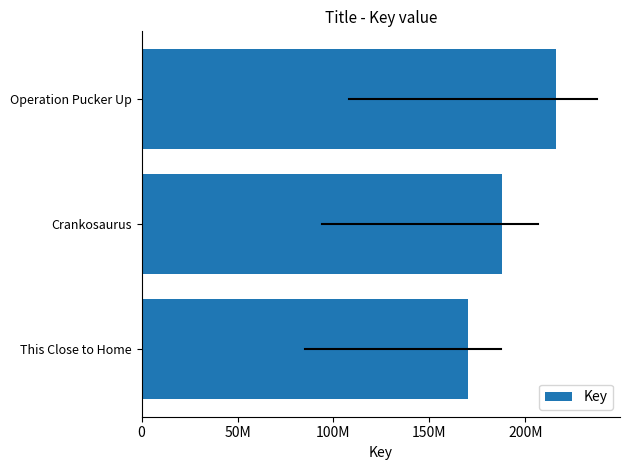

List the labels in order of value, largest first.

Operation Pucker Up, Crankosaurus, This Close to Home